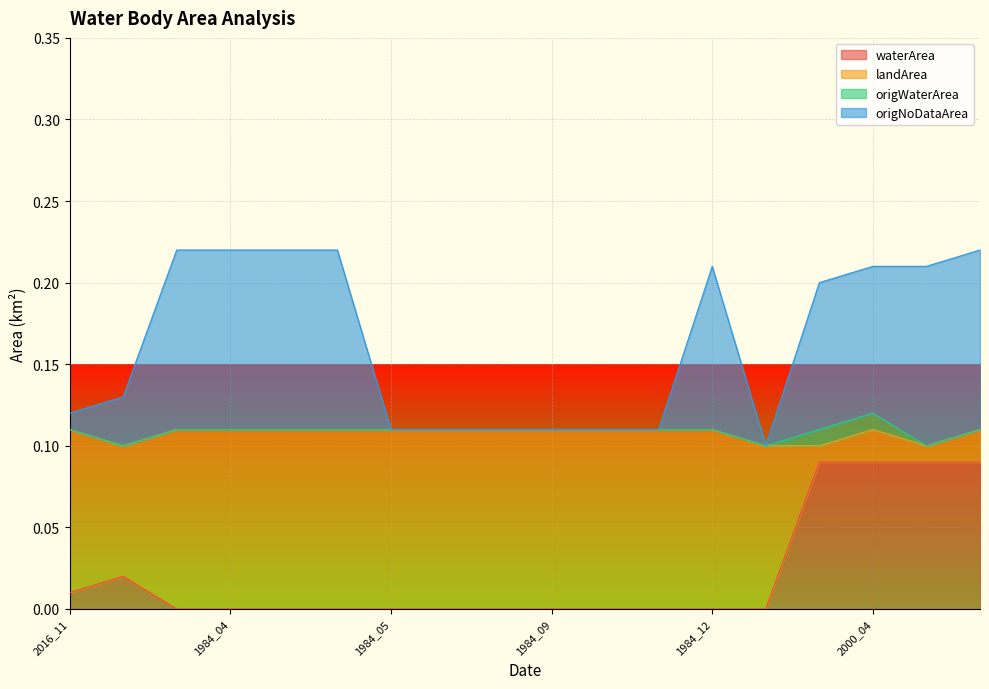

In origNoDataArea, how many points are higher than both neighbors (excluding endpoints)?

1